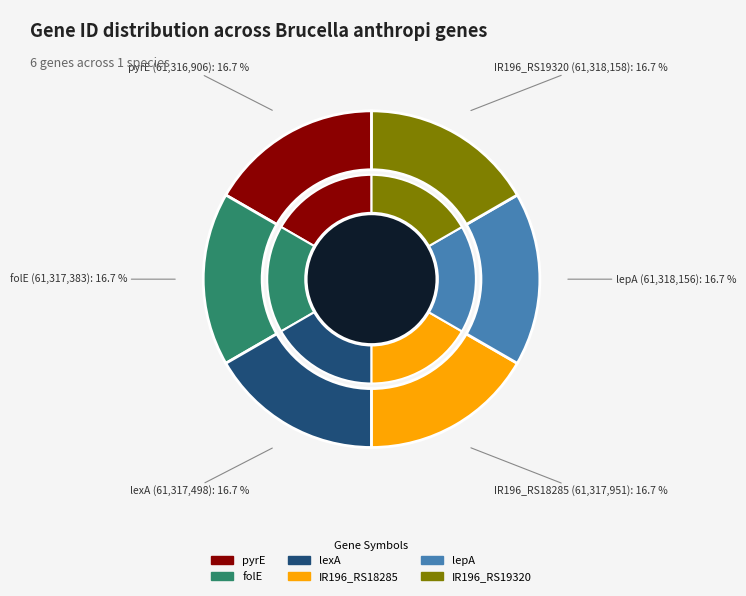

How many slices are in this pie chart?

6